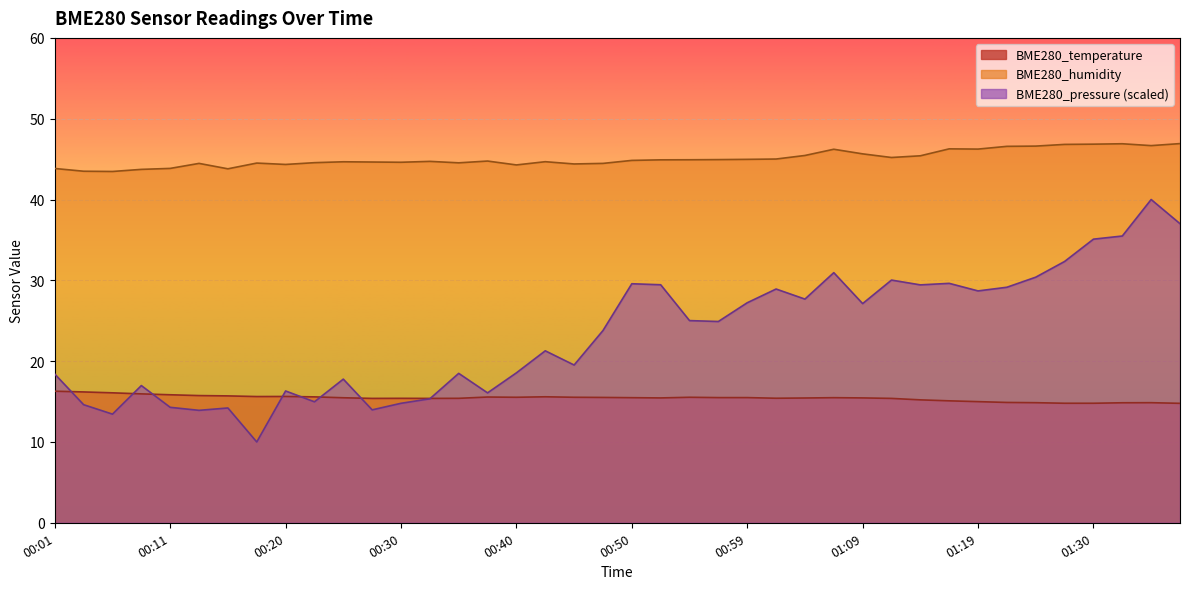

What is the minimum value for BME280_humidity?

43.5